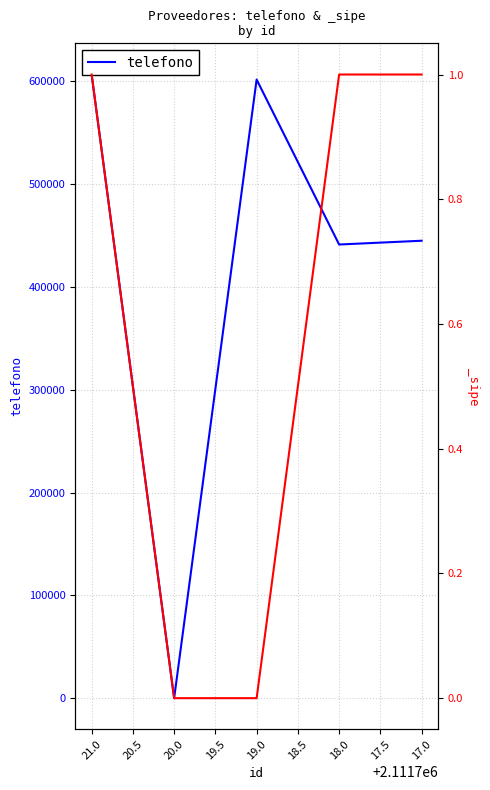

Is this an area chart (filled region under the line)?

No